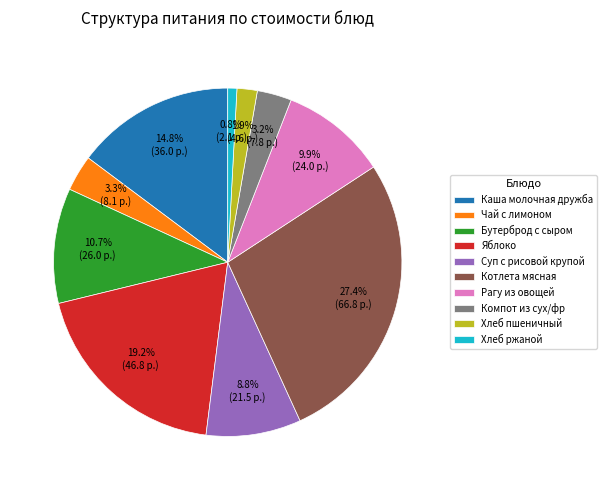

Count the number of slices in the pie.

10